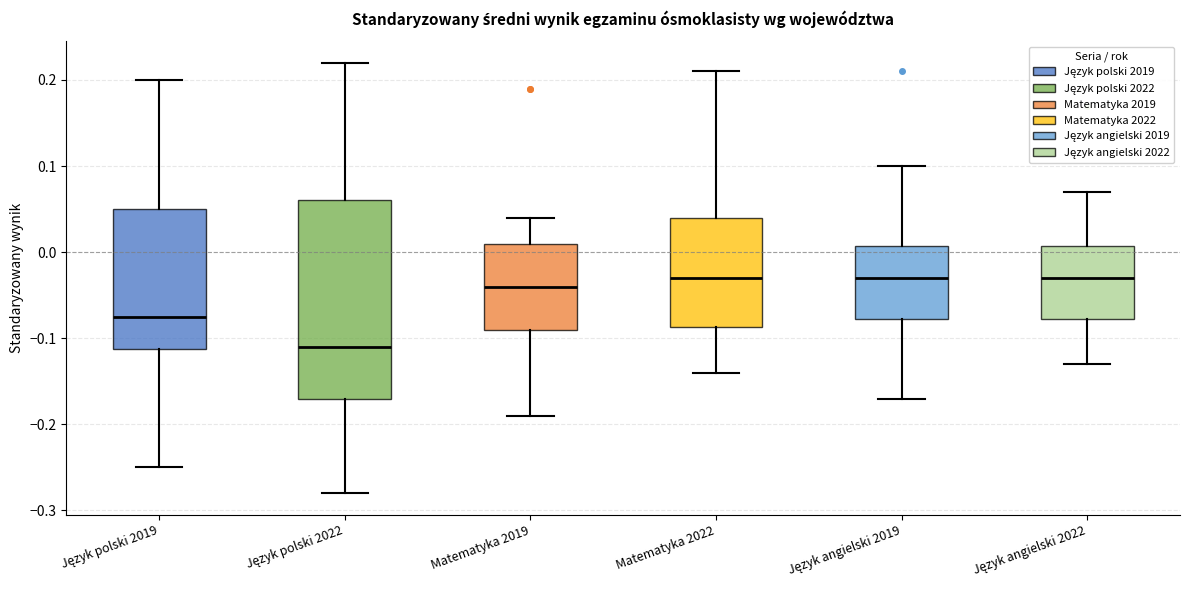

Reading left to right, read every box against the y-axis: the position of its median line, the range the box covers, and the ends of its whiskers. The values are not printed on the chart, so give them approximately, as read against the axis.

Język polski 2019: median -0.07, box -0.11 to 0.05, whiskers -0.25 to 0.20
Język polski 2022: median -0.11, box -0.17 to 0.06, whiskers -0.28 to 0.22
Matematyka 2019: median -0.04, box -0.09 to 0.01, whiskers -0.19 to 0.04
Matematyka 2022: median -0.03, box -0.09 to 0.04, whiskers -0.14 to 0.21
Język angielski 2019: median -0.03, box -0.08 to 0.01, whiskers -0.17 to 0.10
Język angielski 2022: median -0.03, box -0.08 to 0.01, whiskers -0.13 to 0.07